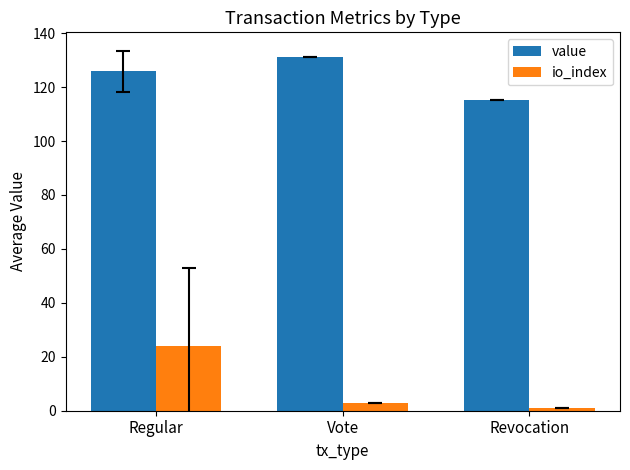

Is the value of io_index at Revocation greater than the value of value at Regular?

No